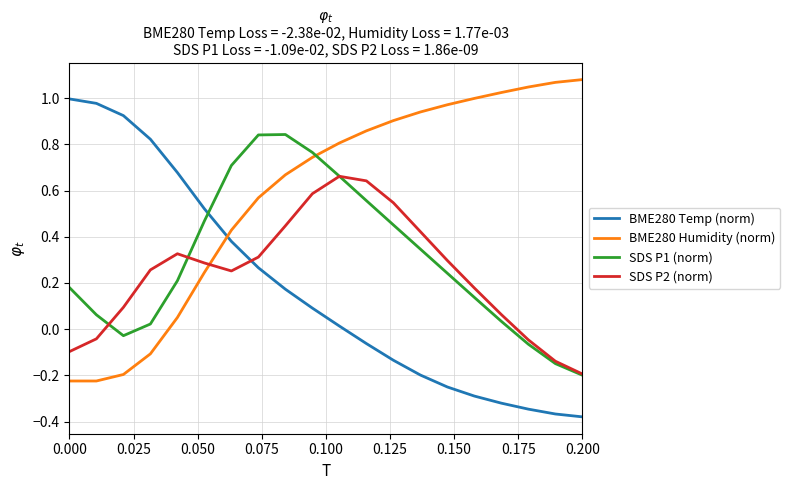

True or false: SDS P1 (norm) and BME280 Temp (norm) cross at least once.

True